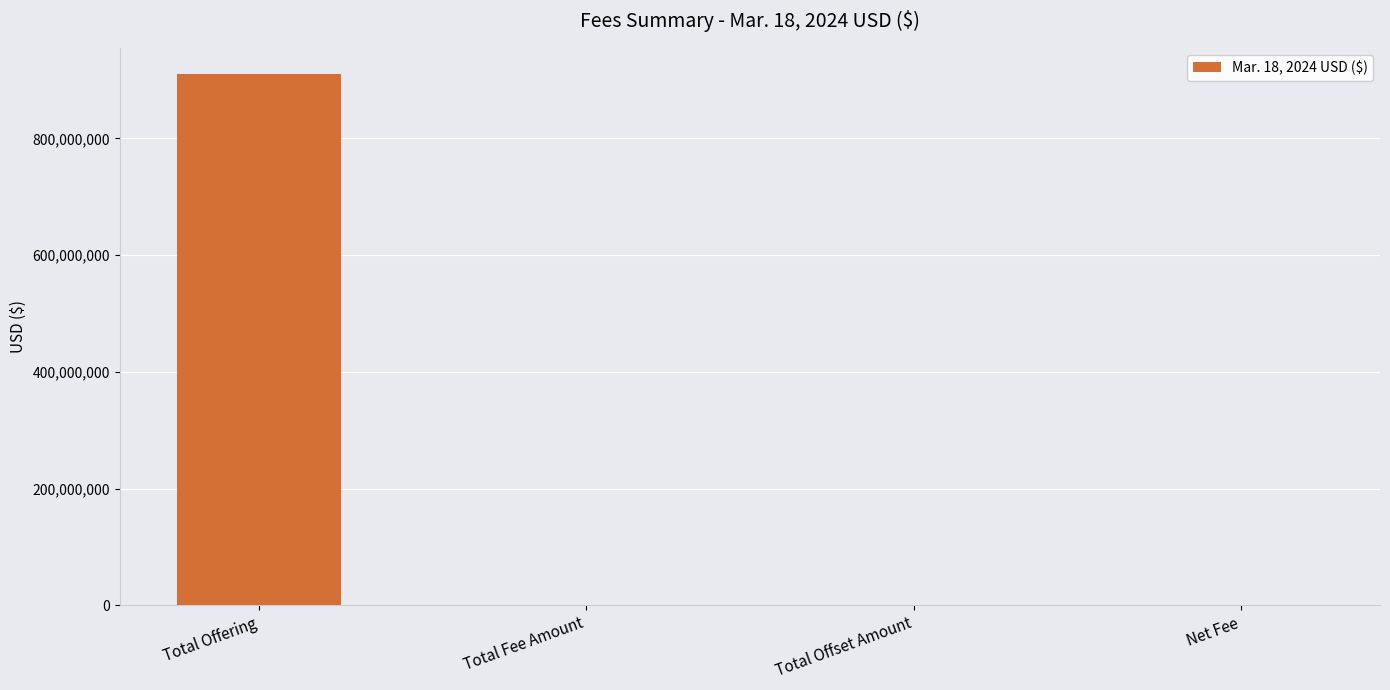

Which category has the highest value across all series?

Total Offering